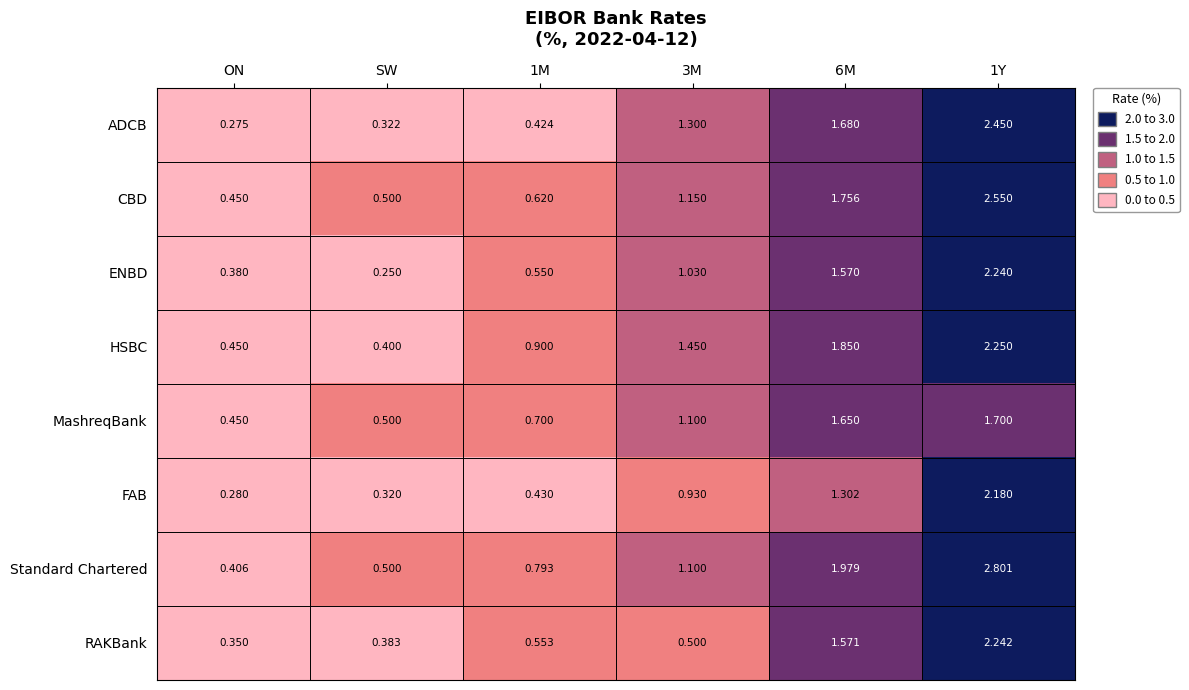

Between ON and 6M, which series saw the biggest shift?

Standard Chartered